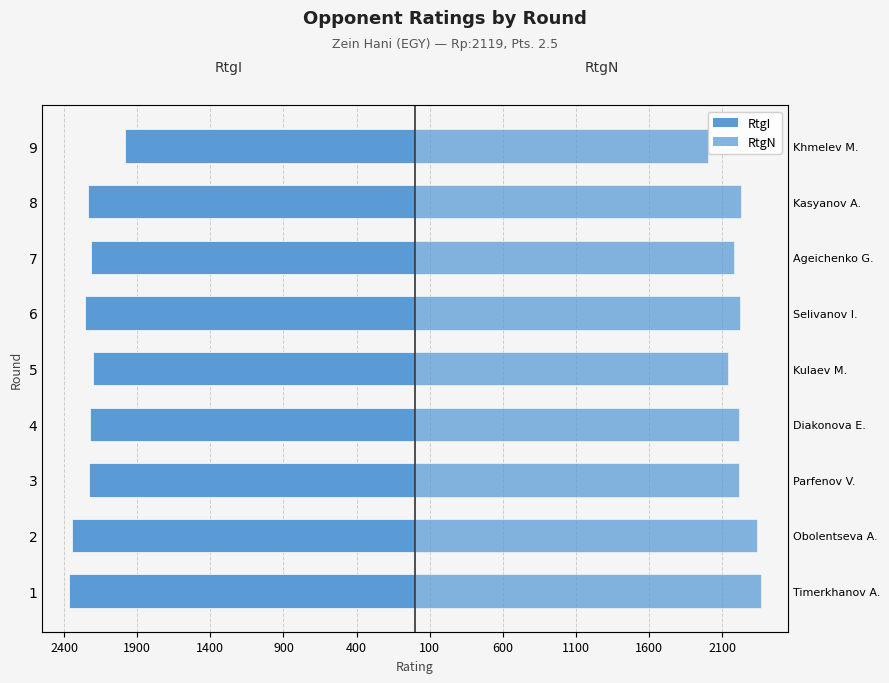

Which series has the widest spread of values?

RtgI